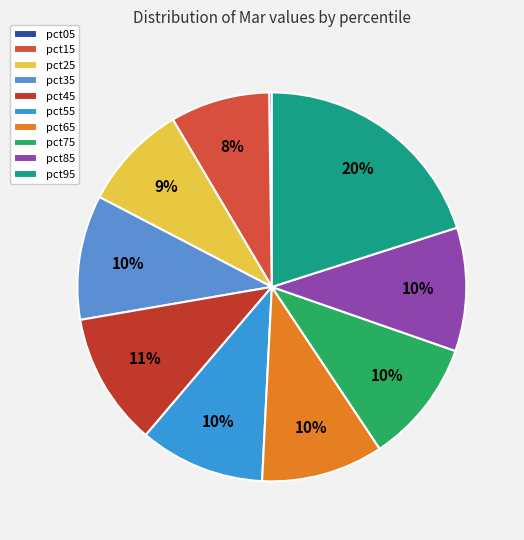

To the nearest percent, what portion does pct35 represent?

10%